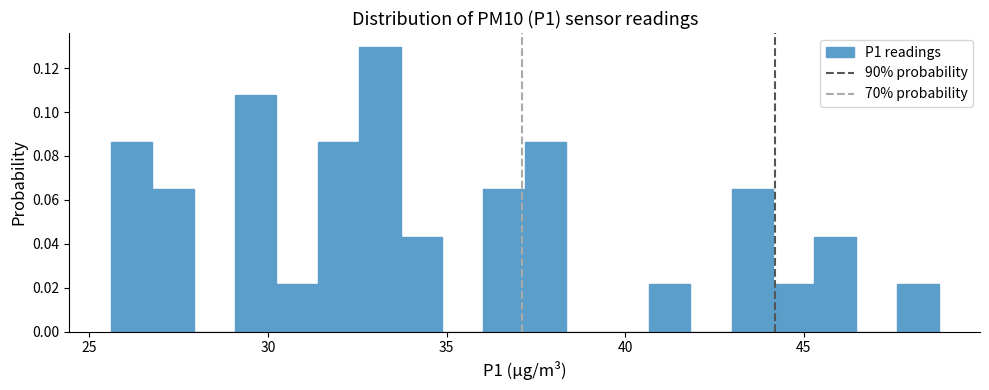

Read against the x-axis, roughly where is the centre of the tallest bar?

33.0